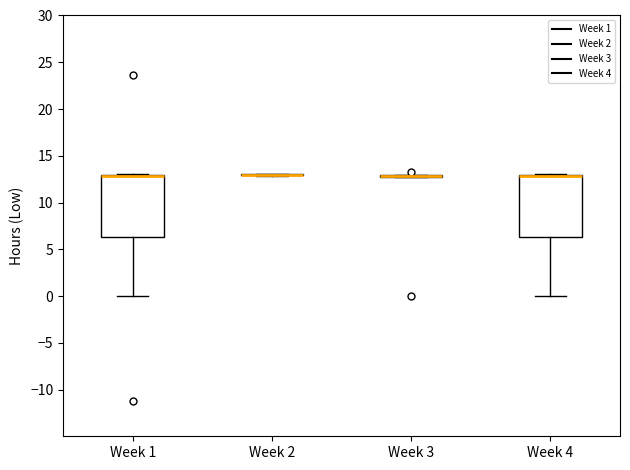

Reading left to right, transcribe this box plot: for each box, give where its median line is, the range the box spans, and where its two whiskers end, as read against the y-axis. The values are not printed on the chart, so give them approximately, as read against the axis.

Week 1: median 13.0 (drawn on the box's upper edge), box 6.5 to 13.0, whiskers 0.0 to 13.0
Week 2: box collapsed to a line at 13.0, whiskers 13.0 to 13.0
Week 3: box collapsed to a line at 13.0, whiskers 12.5 to 13.0
Week 4: median 13.0 (drawn on the box's upper edge), box 6.5 to 13.0, whiskers 0.0 to 13.0